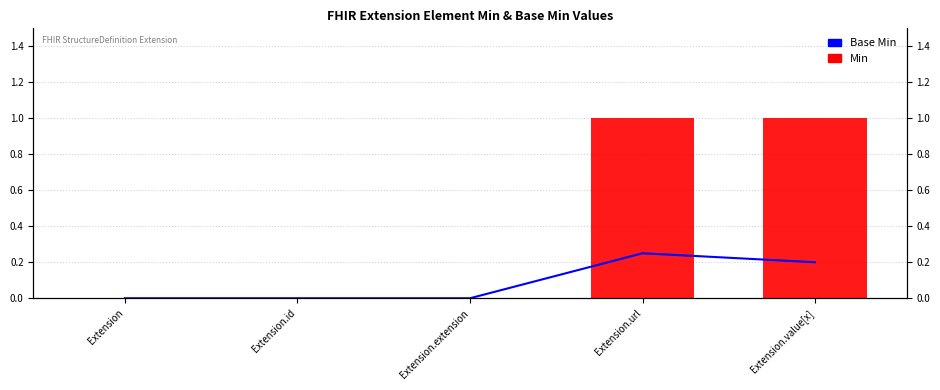

Count the Min values in the range 0 to 1.

5